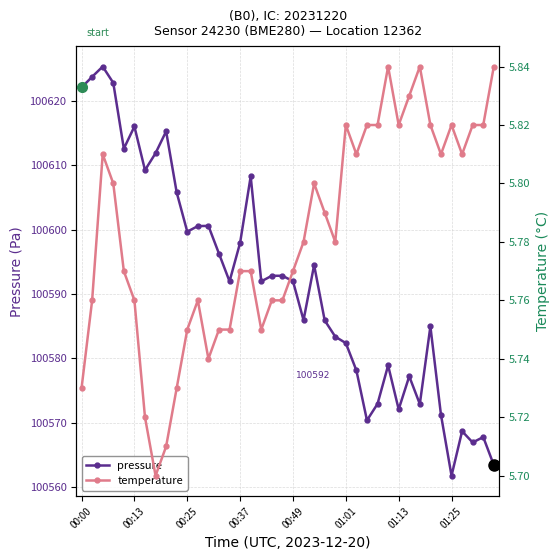

List the series in order of their overall mean, lowest first.

temperature, pressure